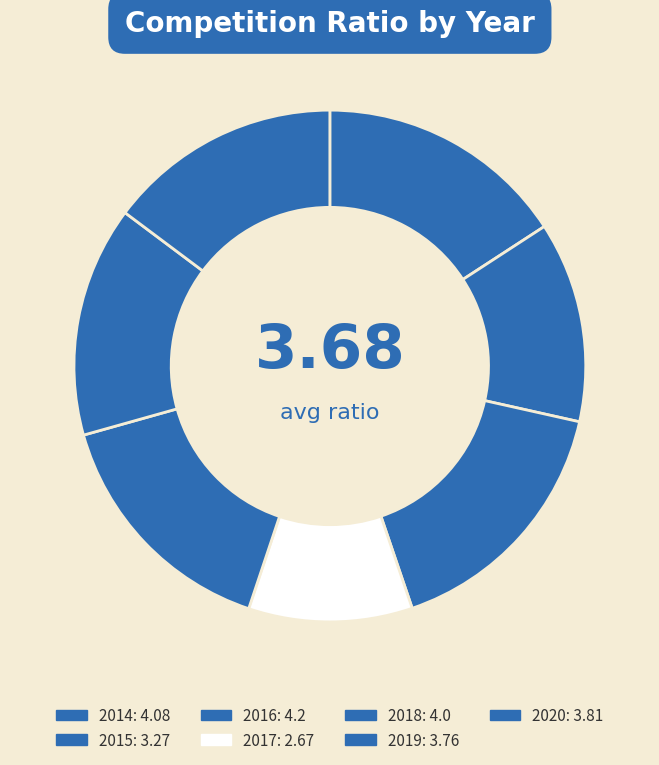

How many slices are in this pie chart?

7